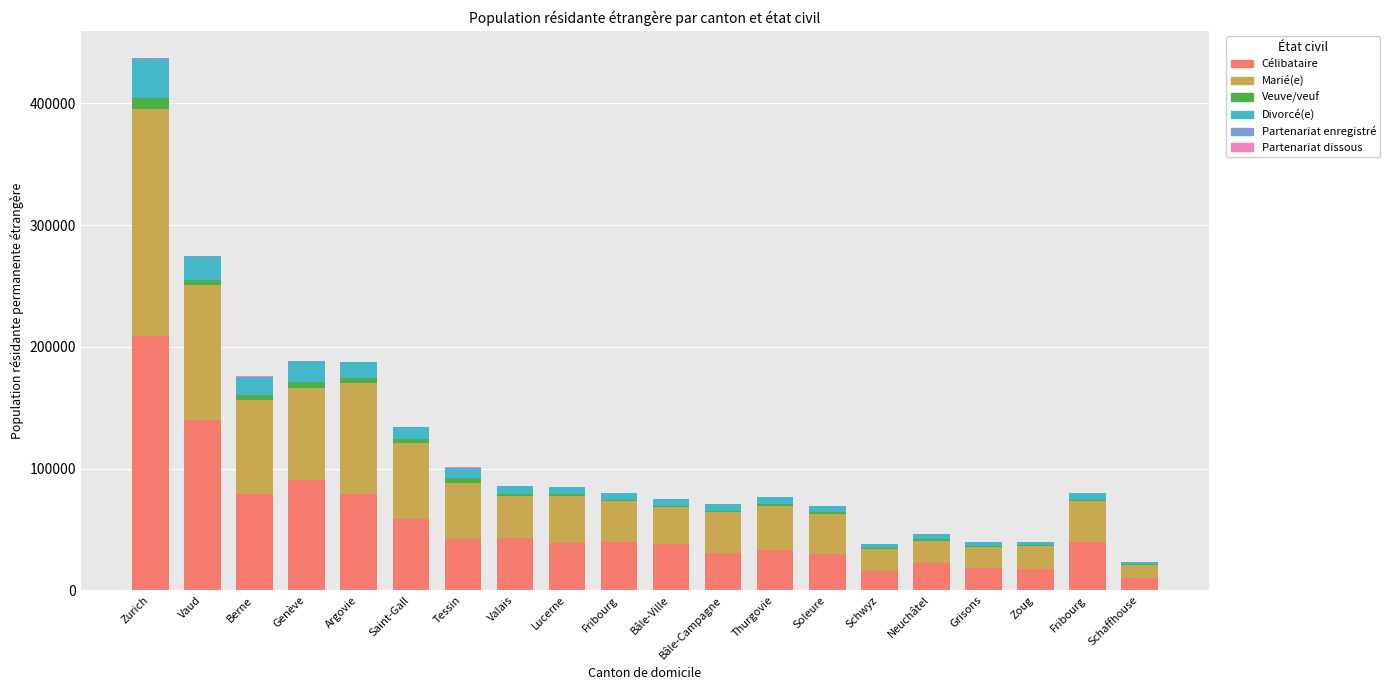

Are the bars horizontal?

No